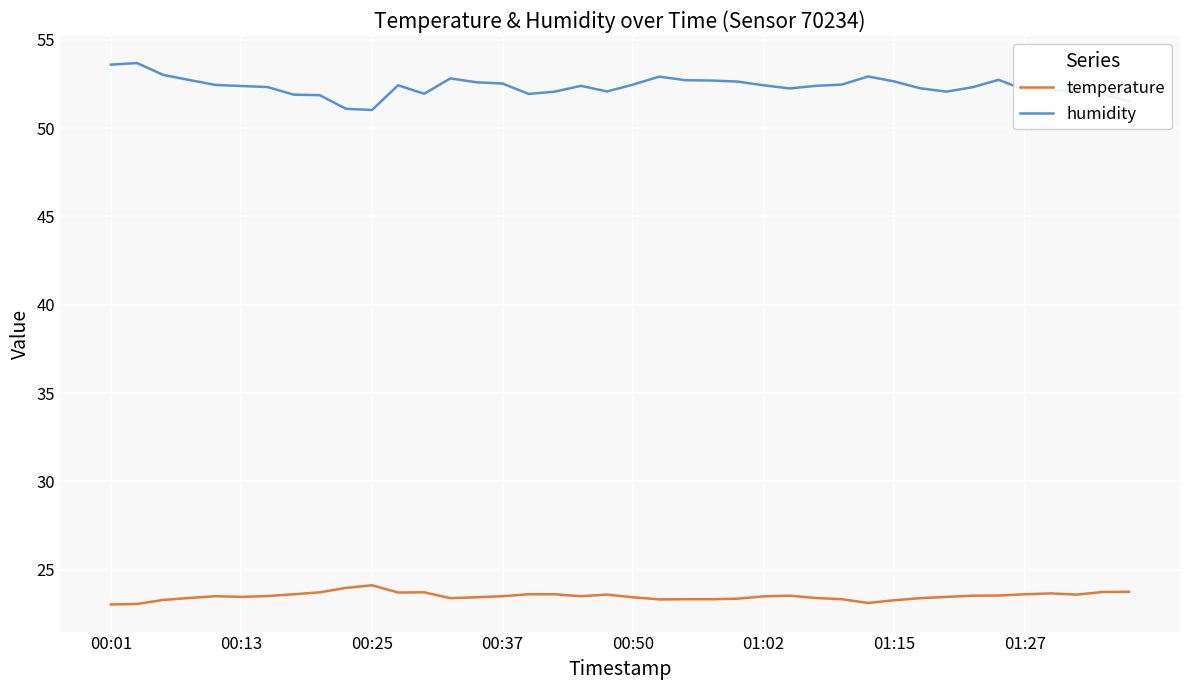

List the series in order of their peak value, lowest first.

temperature, humidity